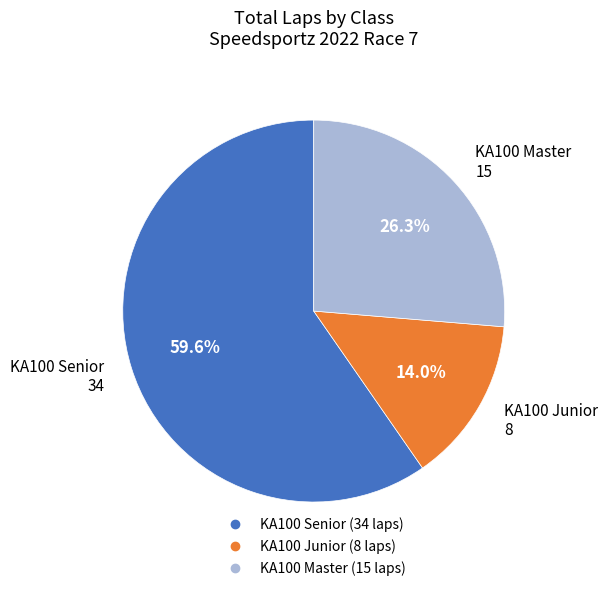

Does any single category account for the majority?

Yes